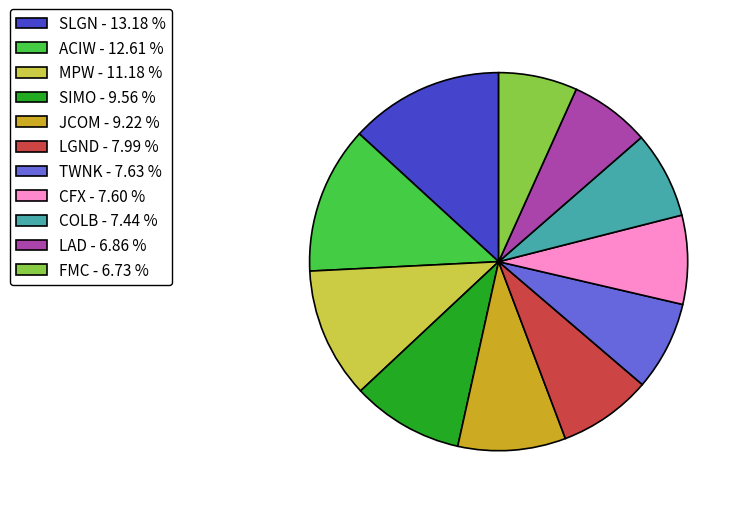

Between CFX - 7.60 % and LAD - 6.86 %, which is larger?

CFX - 7.60 %